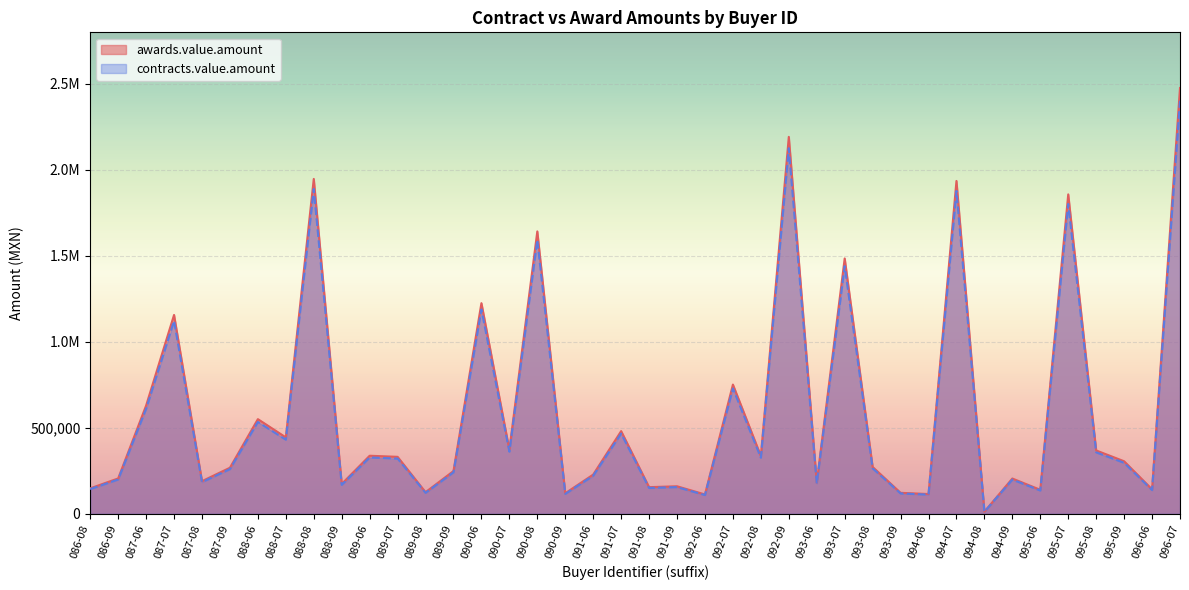

Which series has the largest range (max minus min)?

awards.value.amount